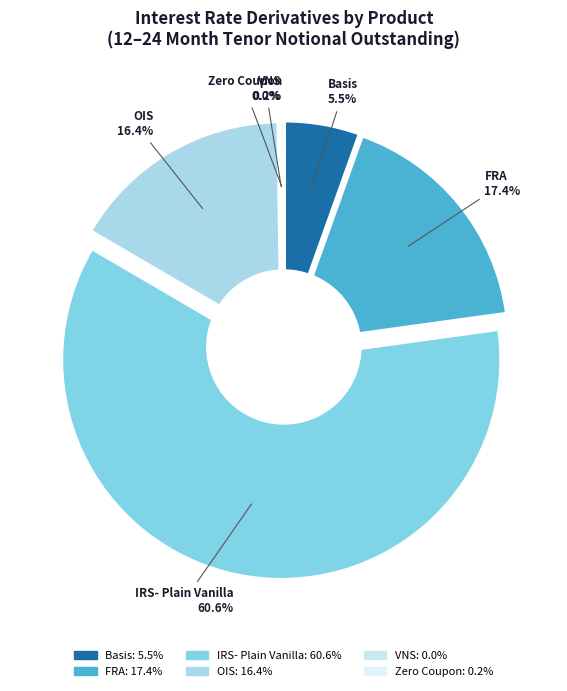

Between IRS- Plain Vanilla and Basis, which is larger?

IRS- Plain Vanilla